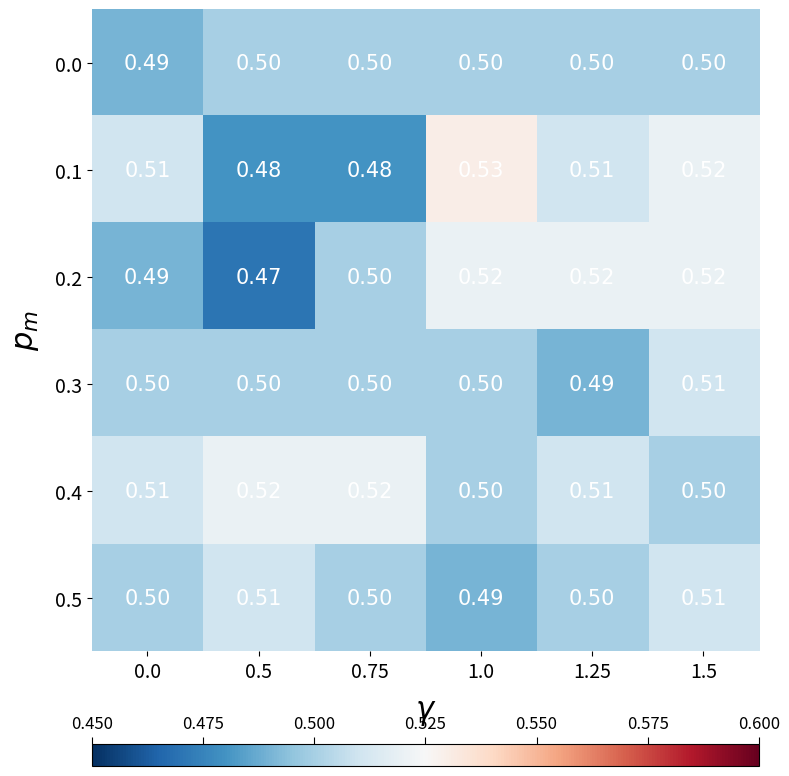

Is the value of 0.2 at 1.0 greater than the value of 0.3 at 1.25?

Yes